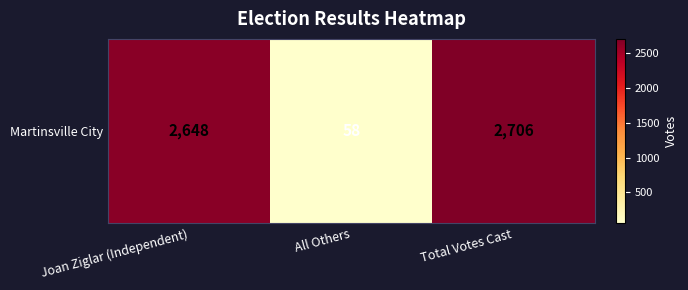

What value does the data have at All Others, to the nearest 50?

50